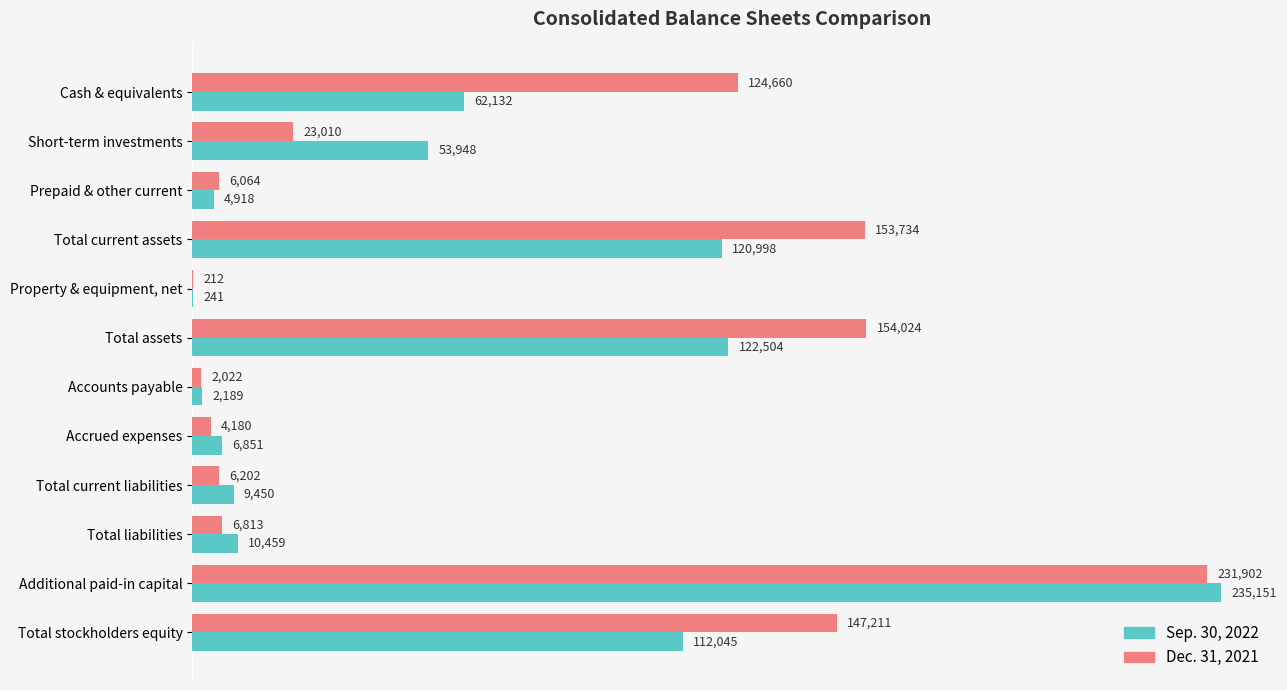

At which category is the sum across all series the highest?

Additional paid-in capital